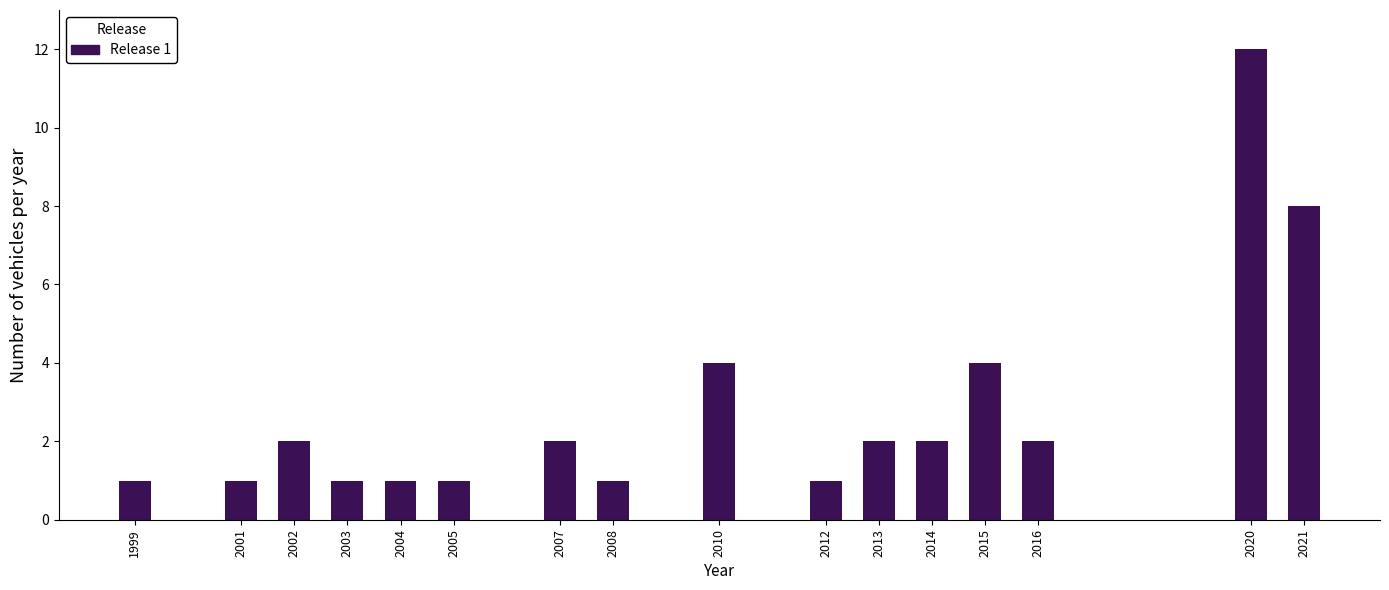

Reading left to right, what are all the values shown in this chart?

1	1	2	1	1	1	2	1	4	1	2	2	4	2	12	8